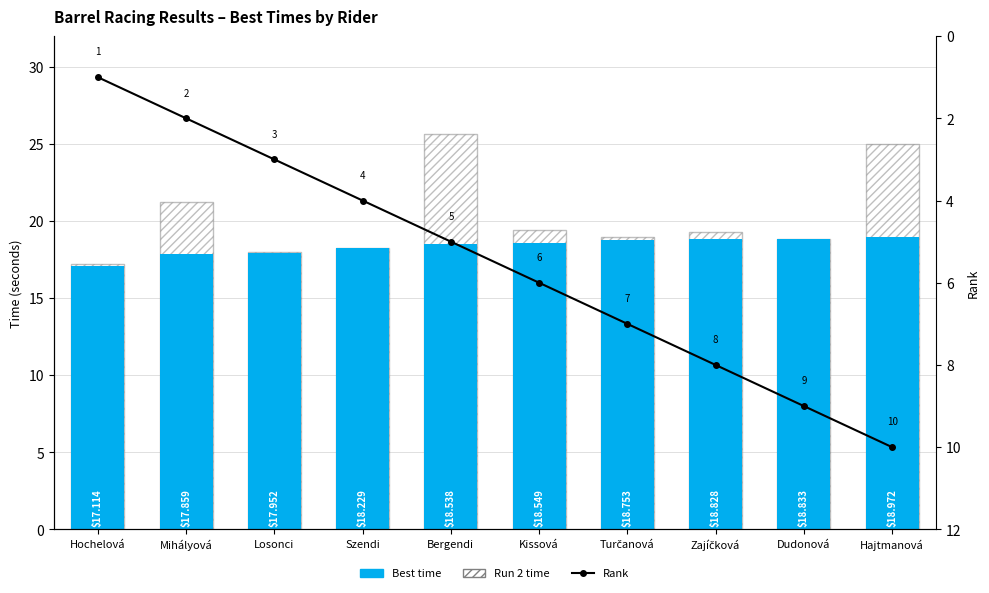

How many data points in Run 2 time are less than 19?

5